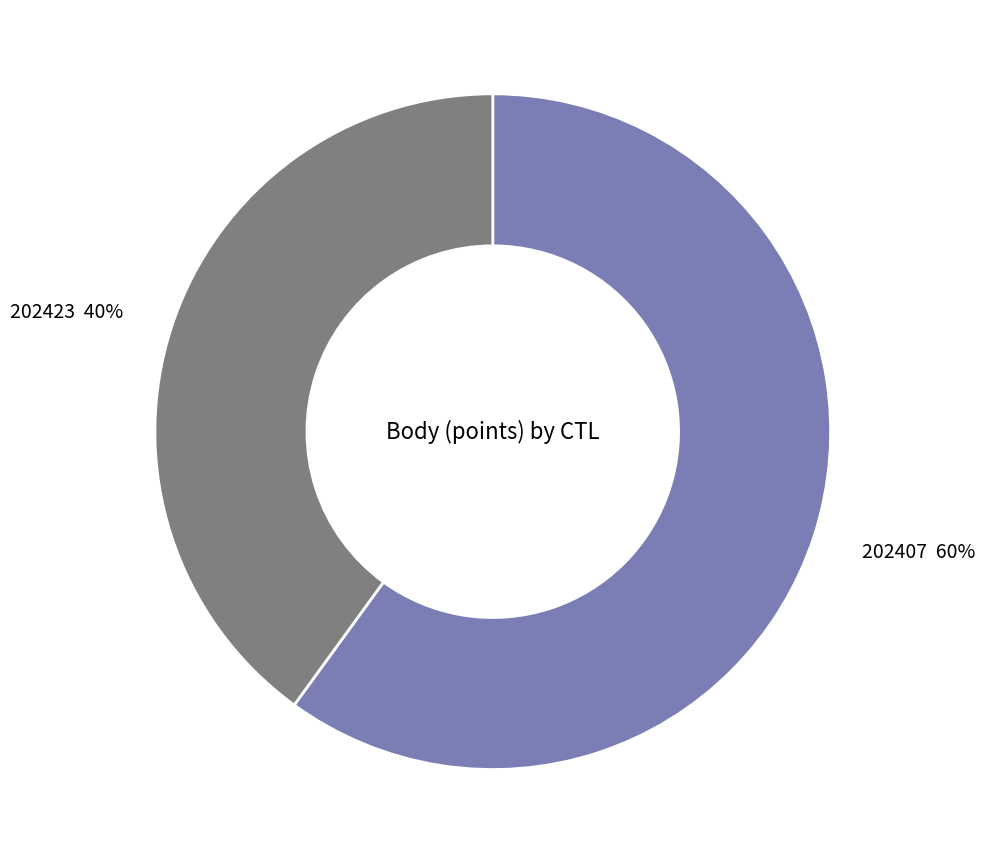

To the nearest percent, what is the average slice percentage?

50%